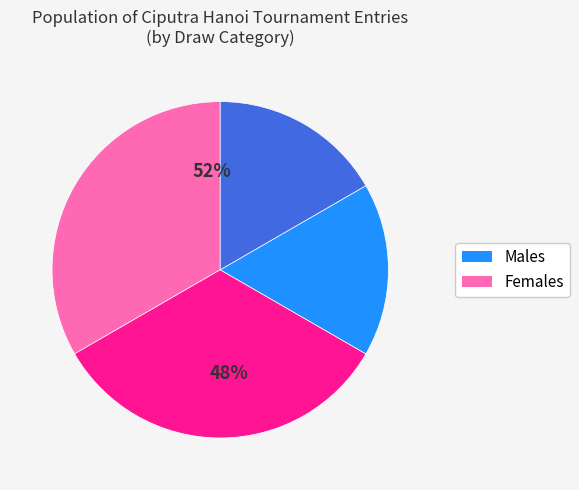

True or false: Women's Doubles Qualifying accounts for 11% of the total.

False